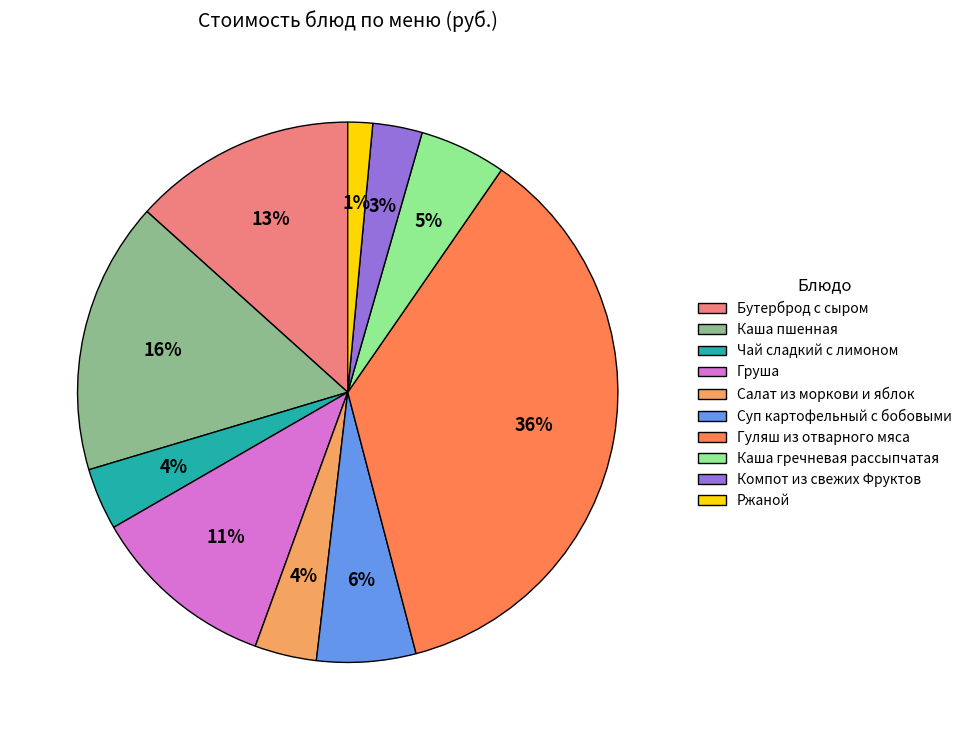

The Суп картофельный с бобовыми slice represents 6% of the pie. True or false?

True